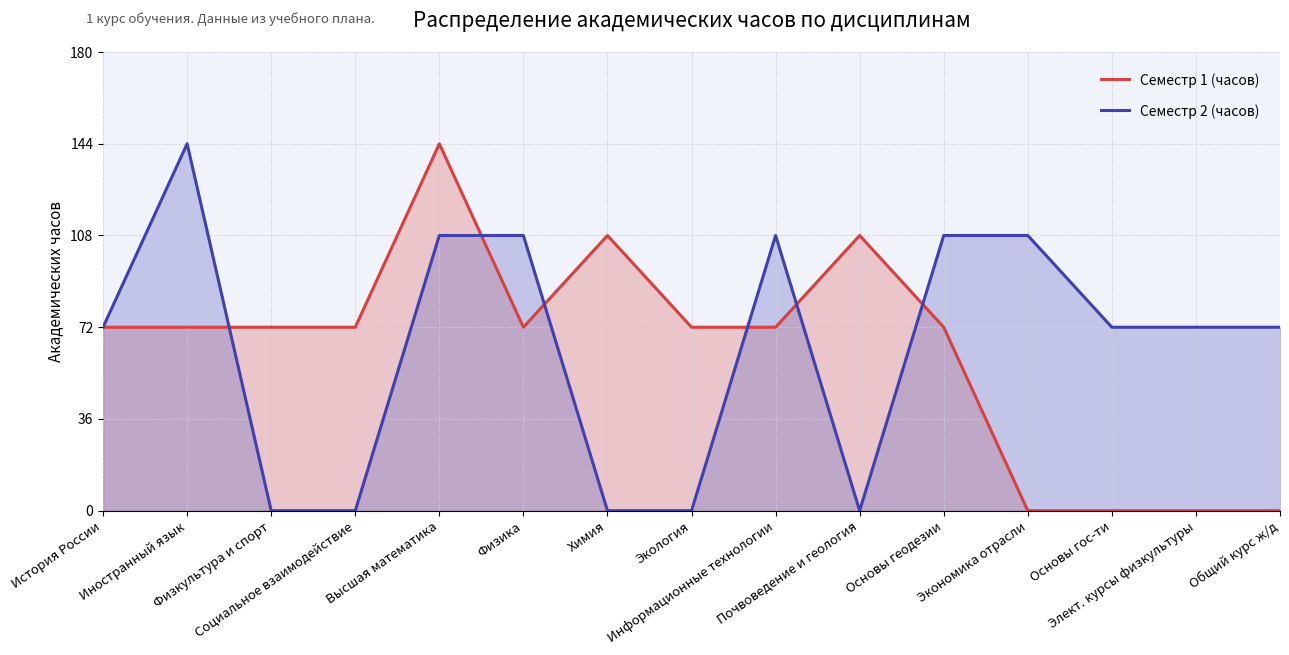

What are all the series names shown in the legend?

Семестр 1 (часов), Семестр 2 (часов)